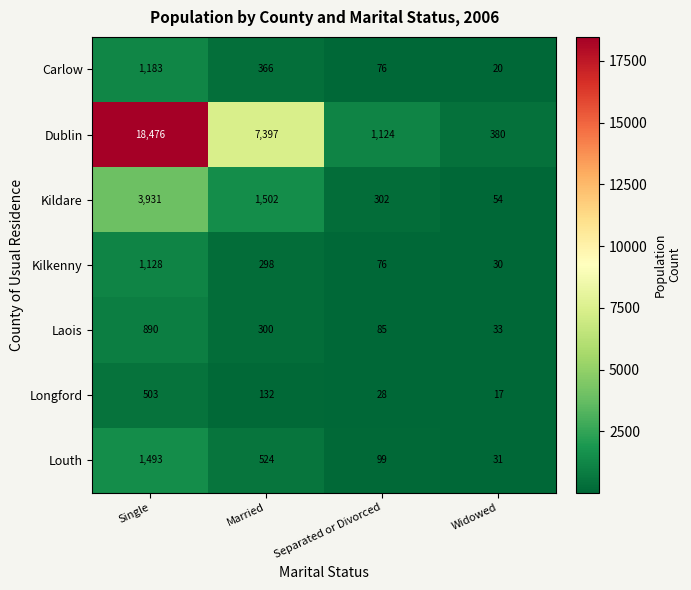

Which series changed the most between Separated or Divorced and Widowed?

Dublin